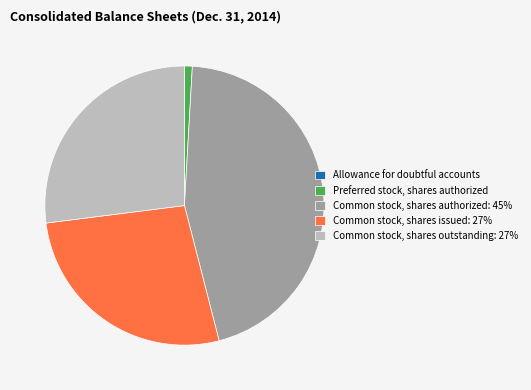

Which has a higher value, Common stock, shares authorized: 45% or Common stock, shares outstanding: 27%?

Common stock, shares authorized: 45%